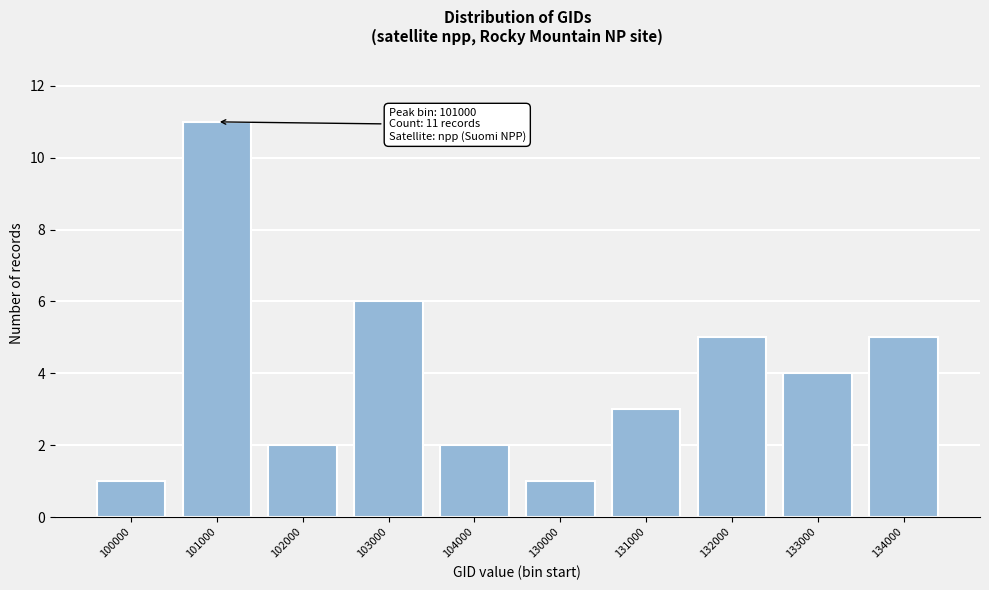

Reading left to right, what are all the values shown in this chart?

1	11	2	6	2	1	3	5	4	5